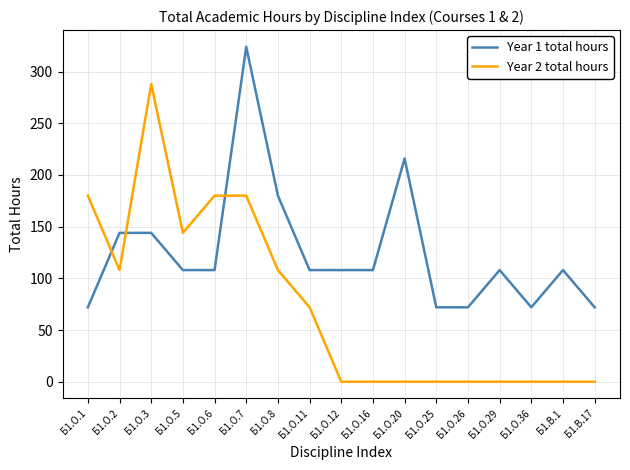

What is the maximum value for Year 2 total hours?

288